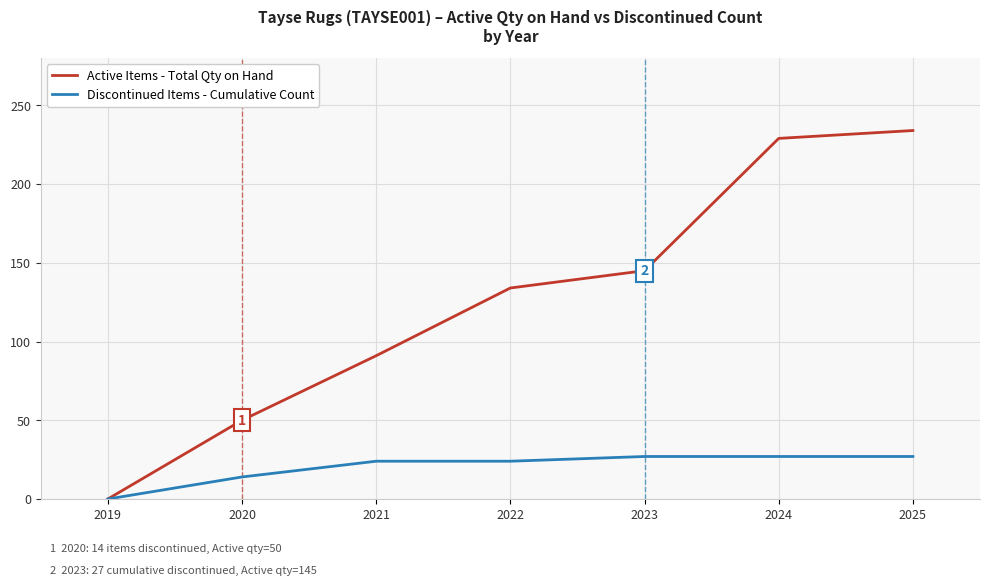

Reading left to right, list all the values displayed in this chart.

Active Items - Total Qty on Hand: 2019=0	2020=50	2021=91	2022=134	2023=145	2024=229	2025=234
Discontinued Items - Cumulative Count: 2019=0	2020=14	2021=24	2022=24	2023=27	2024=27	2025=27